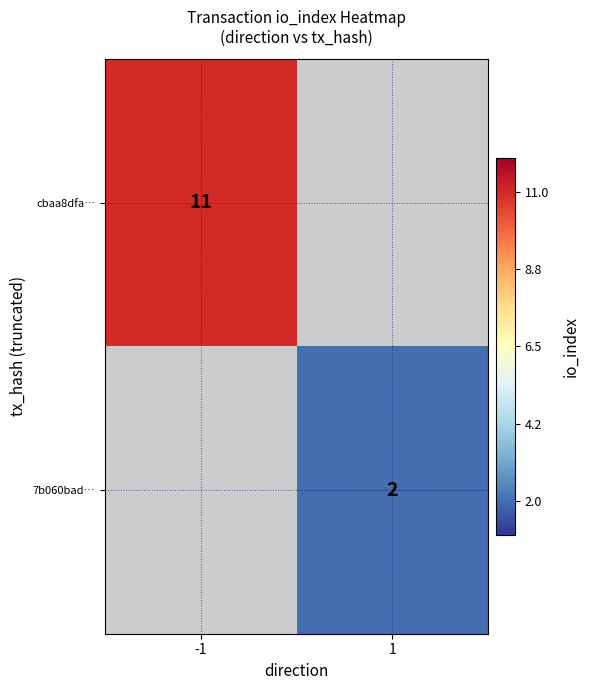

Is it true that 7b060bad… equals 2 at 1?

True